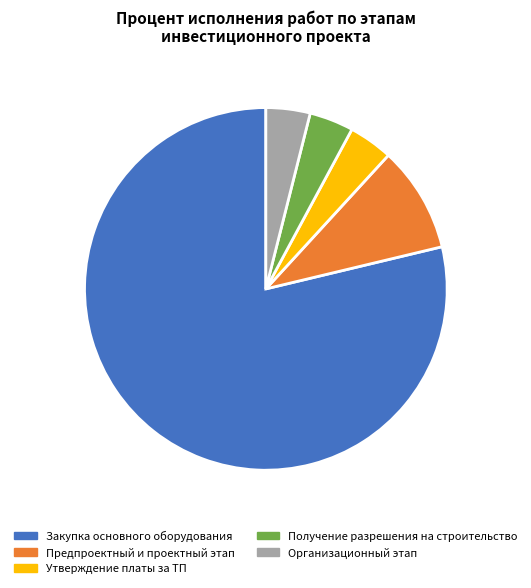

Does Утверждение платы за ТП account for over 50% of the chart?

No